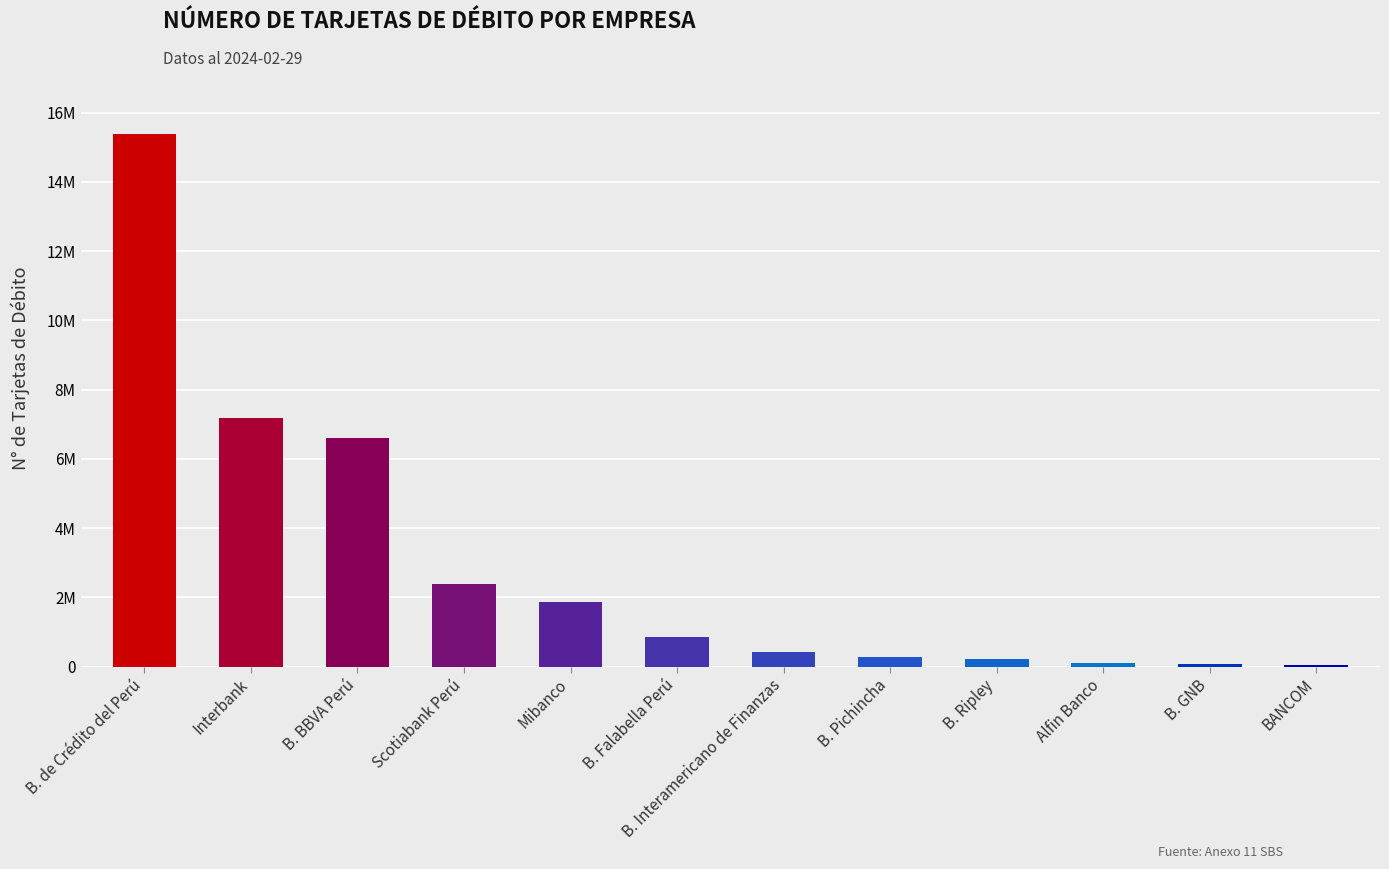

Between Mibanco and B. de Crédito del Perú, which is larger?

B. de Crédito del Perú